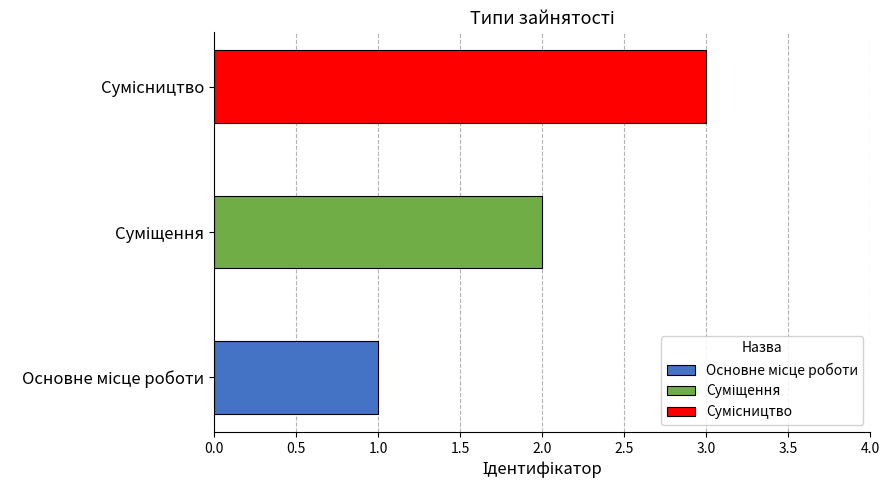

What is the maximum value shown in the chart?

3